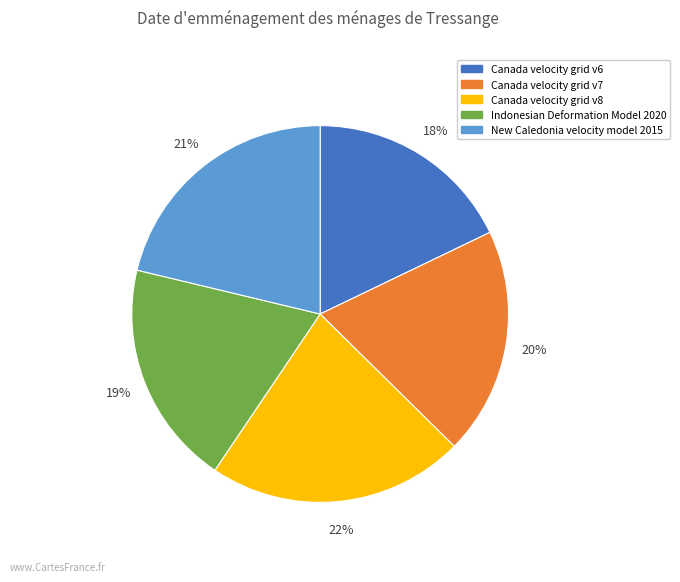

Between New Caledonia velocity model 2015 and Canada velocity grid v7, which is larger?

New Caledonia velocity model 2015